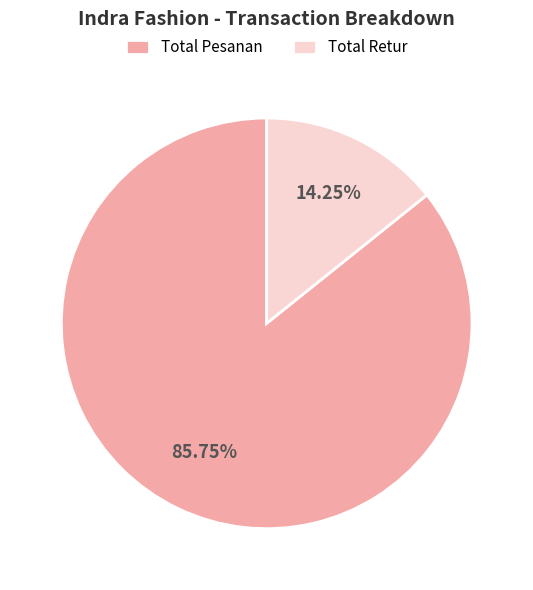

To the nearest percent, what portion does Total Pesanan represent?

86%